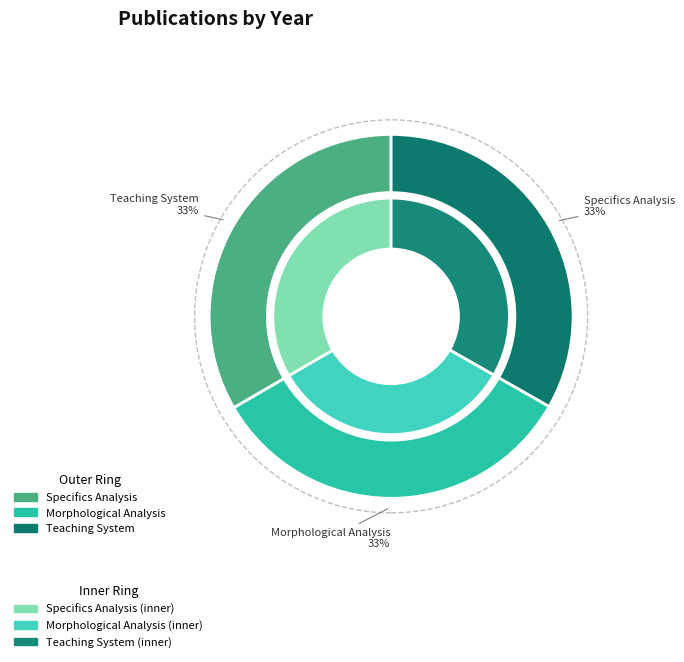

Is there any slice that represents more than half of the pie?

No